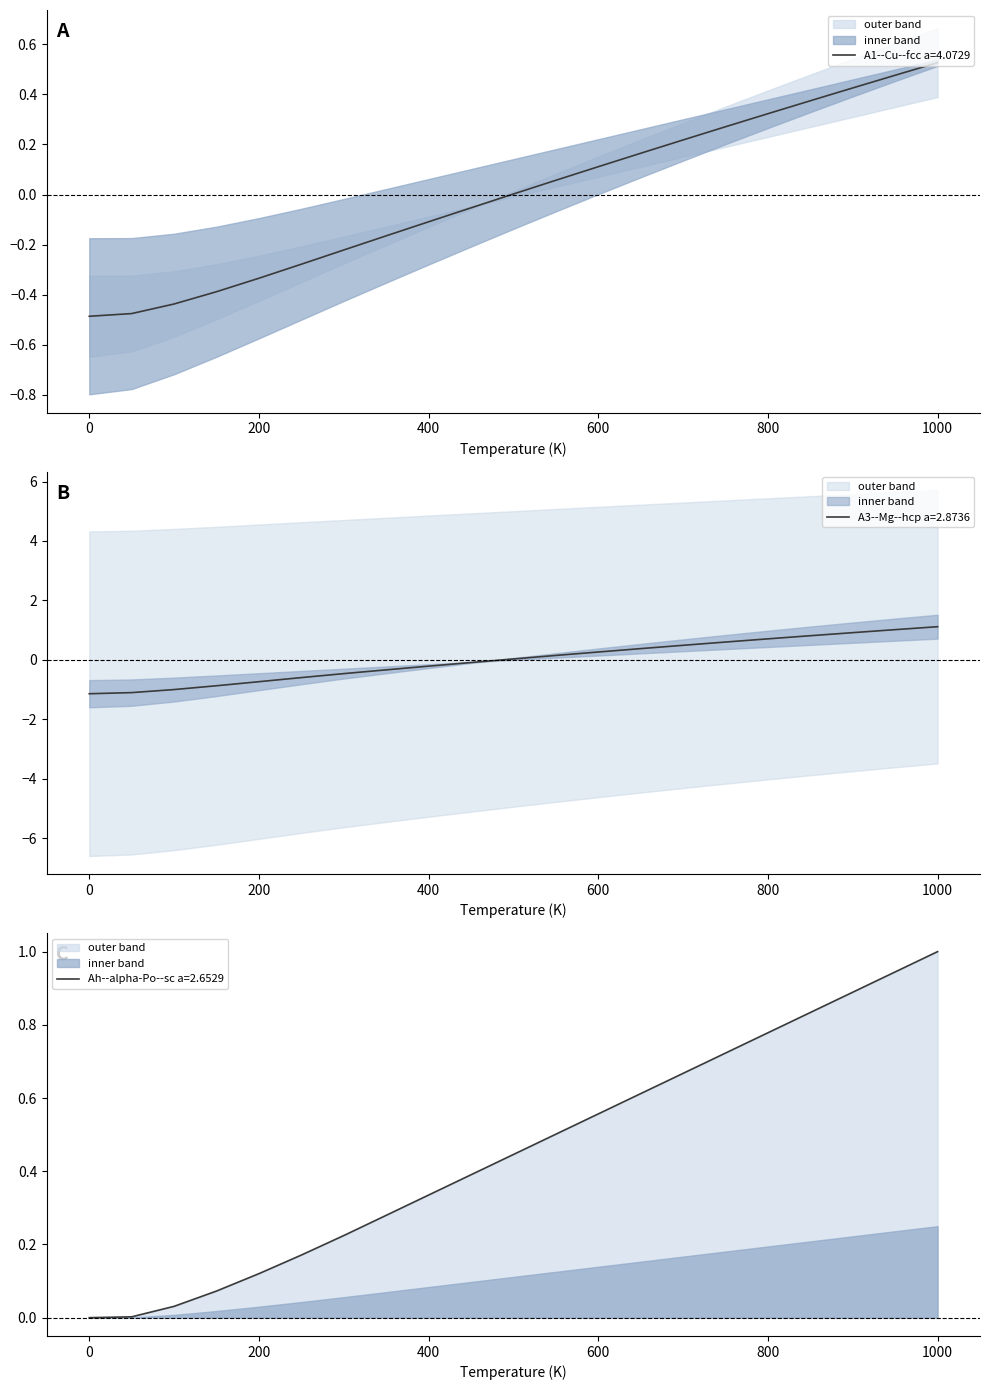

The A1--Cu--fcc a=4.0729 series shows -0.5 at 0. True or false?

True